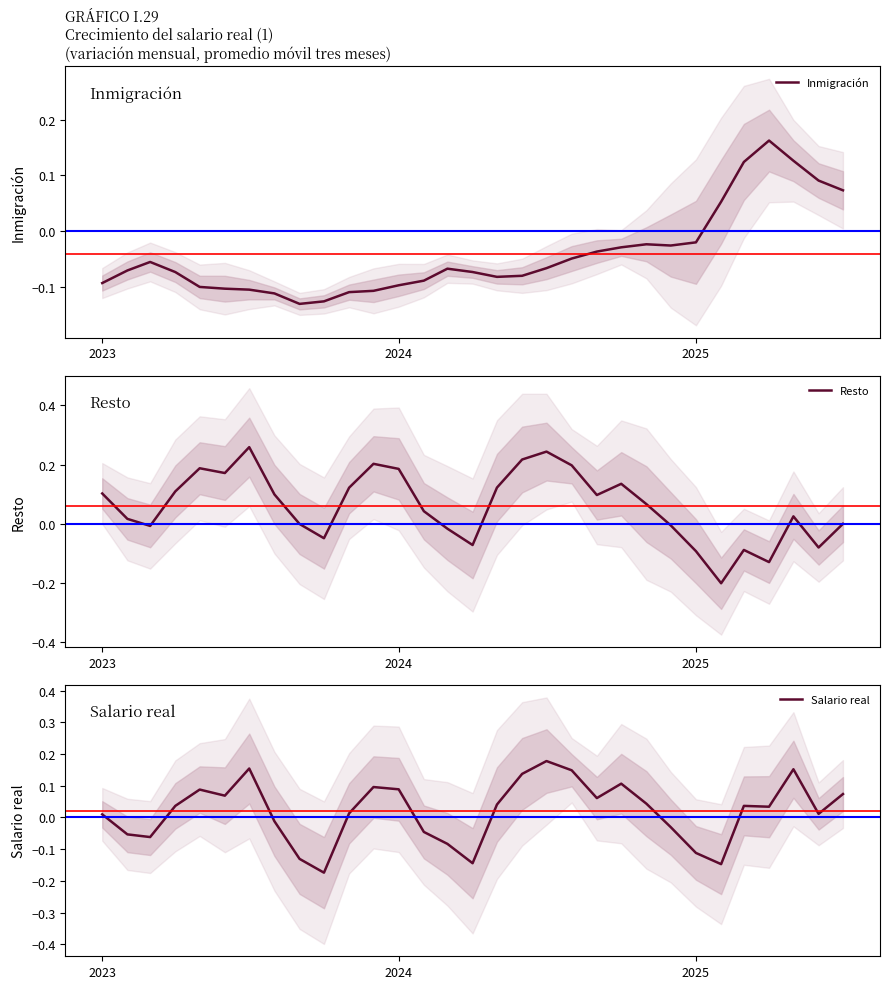

At which label does Salario real first exceed 0?

2023